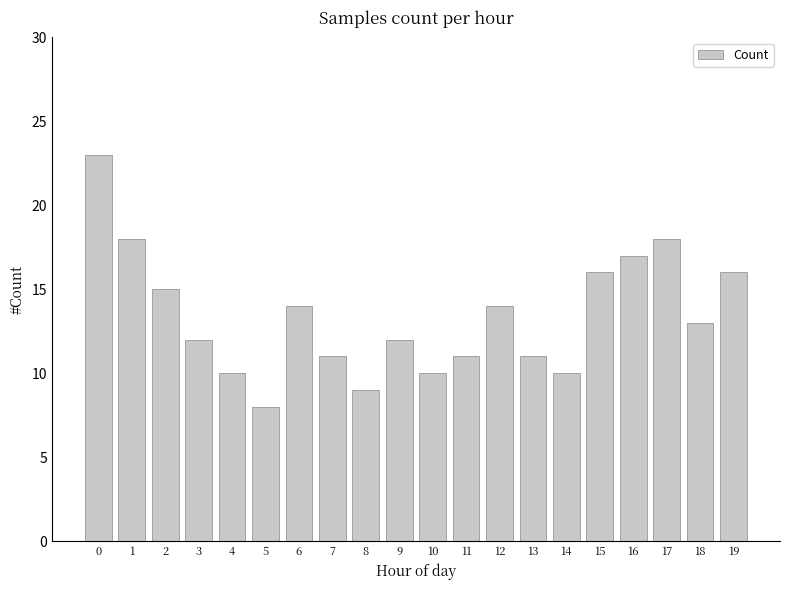

What is the change in value from 4 to 17?

+8